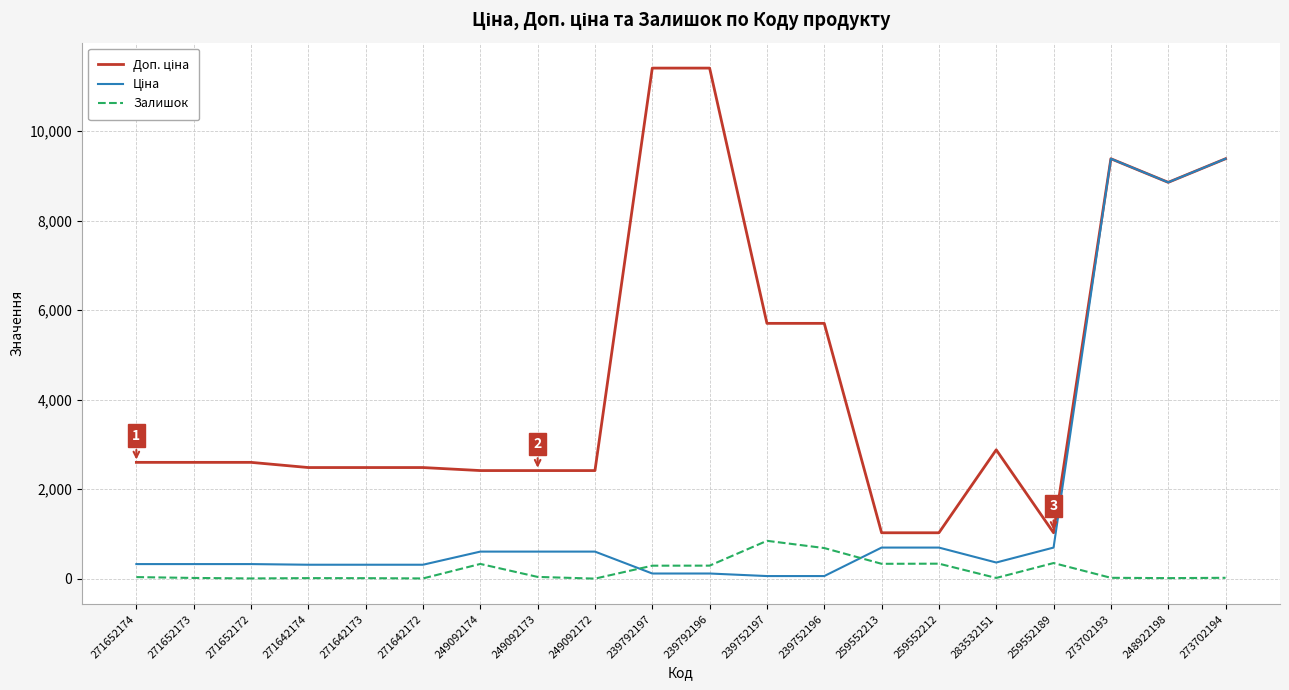

What is the maximum value shown in the chart?

11410.0